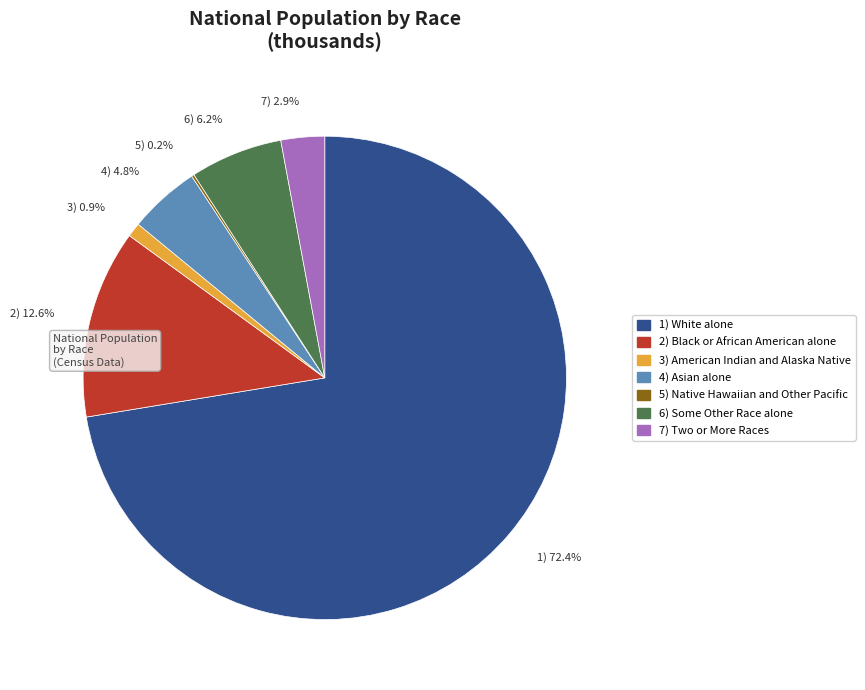

Which category has the biggest portion of the pie?

White alone